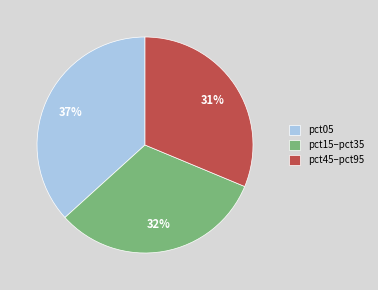

How many slices are in this pie chart?

3